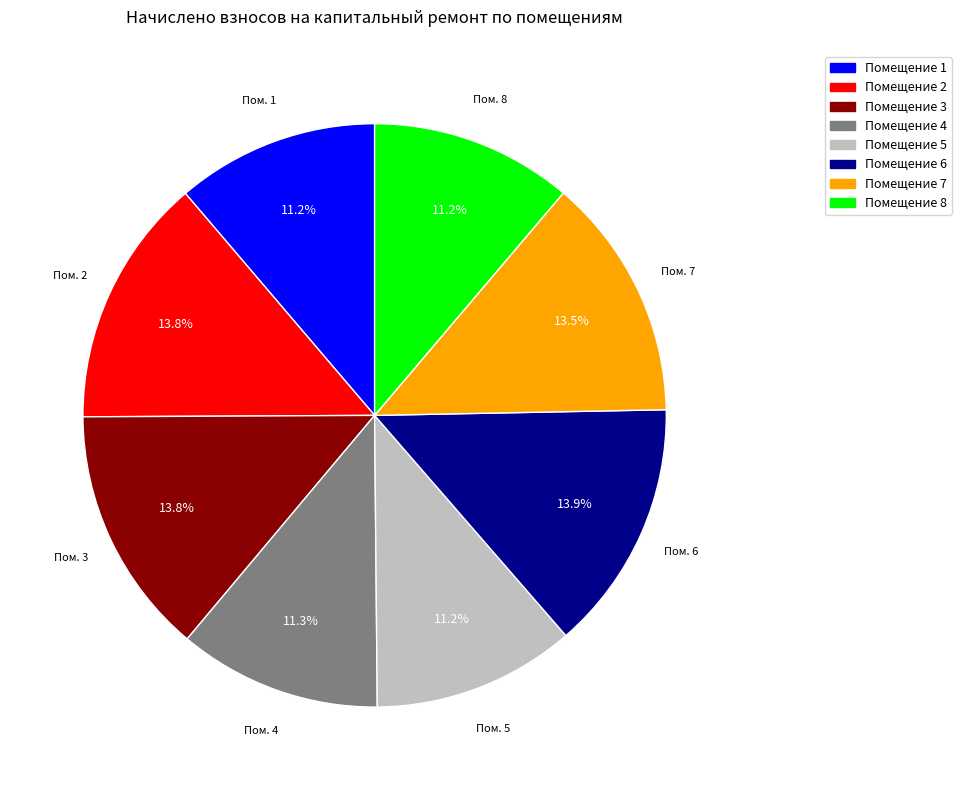

Does any single category account for the majority?

No